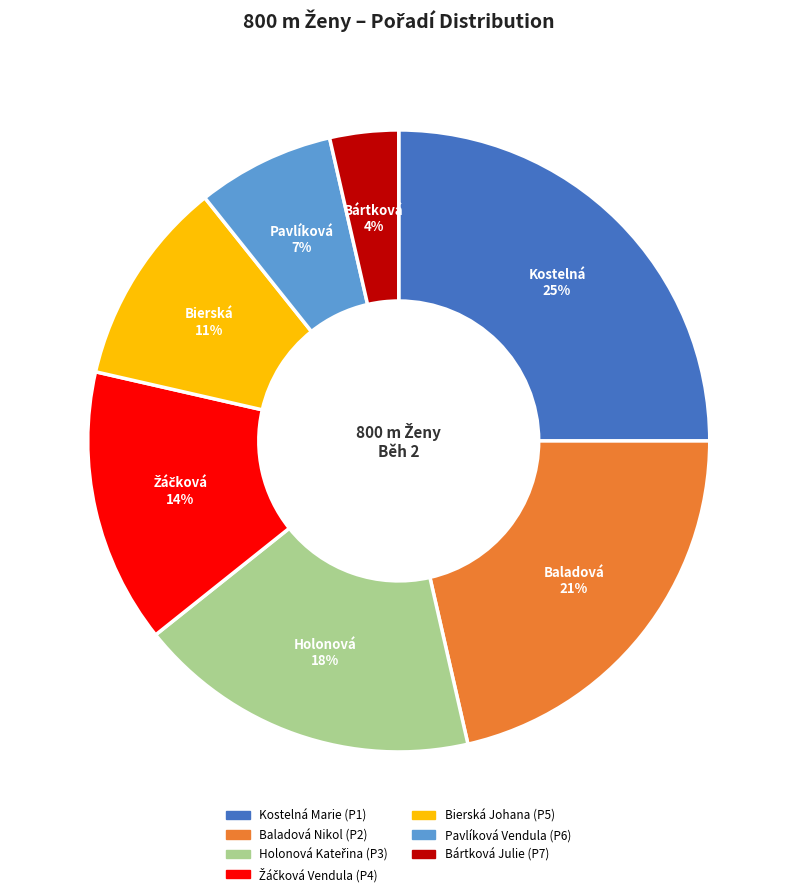

Approximately how many times larger is the value at Pavlíková Vendula compared to Baladová Nikol?

0.3